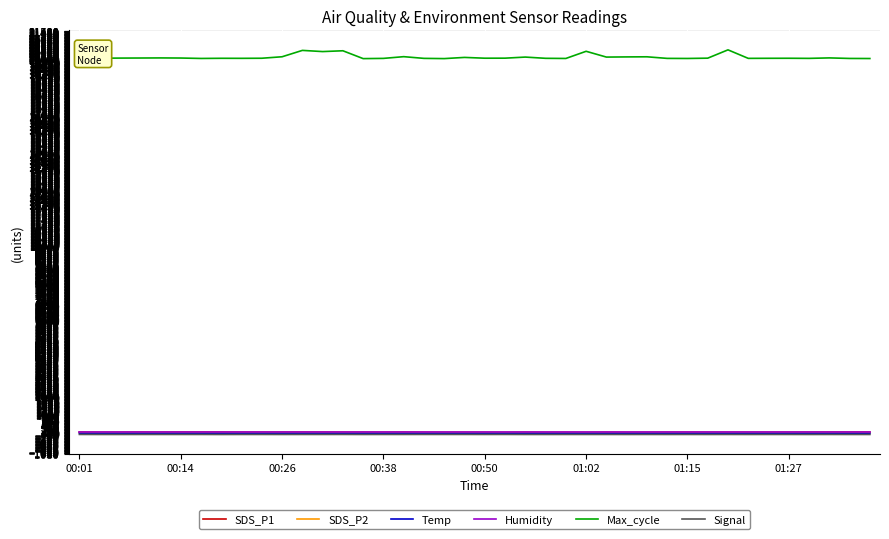

The SDS_P1 series shows 90.8 at 18. True or false?

False